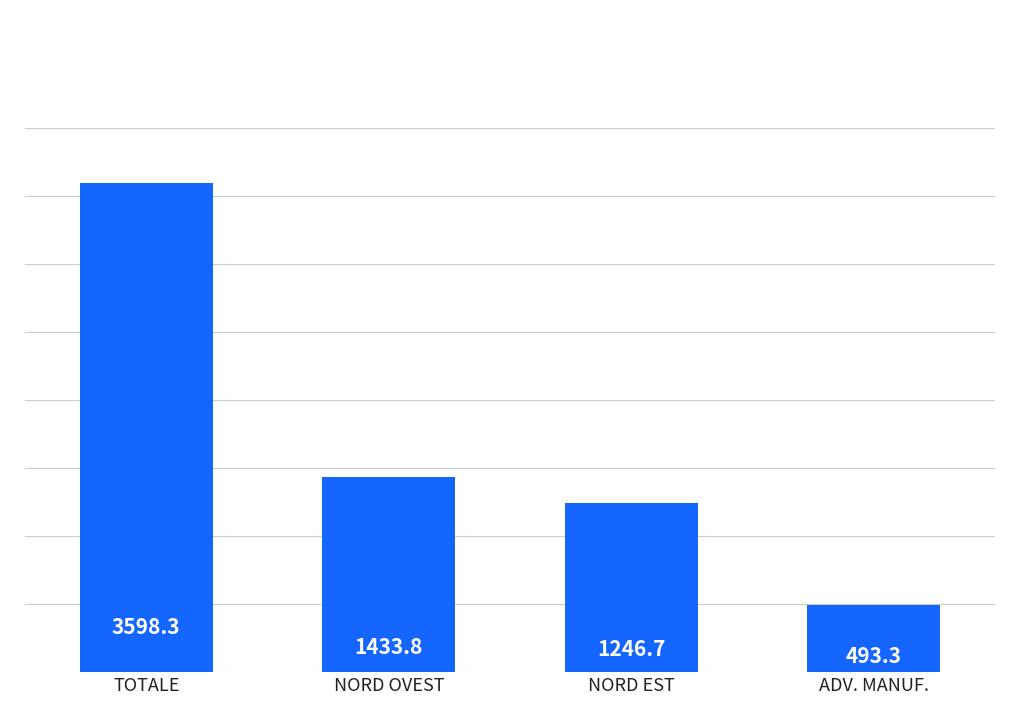

List the labels in order of value, largest first.

TOTALE, NORD OVEST, NORD EST, ADV. MANUF.